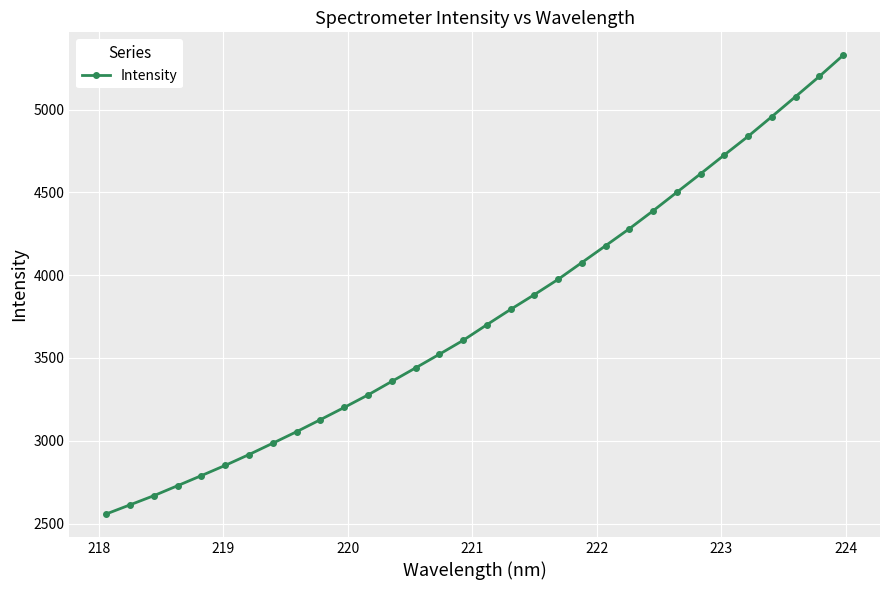

Reading left to right, what are all the values shown in this chart?

2558.2	2613.3	2668.6	2729.0	2789.8	2851.7	2916.9	2985.5	3054.9	3127.5	3201.1	3276.8	3358.4	3439.9	3522.2	3606.2	3700.7	3793.3	3882.5	3974.9	4076.4	4178.3	4280.9	4389.1	4501.1	4612.8	4726.5	4838.9	4957.9	5078.8	5200.7	5327.9